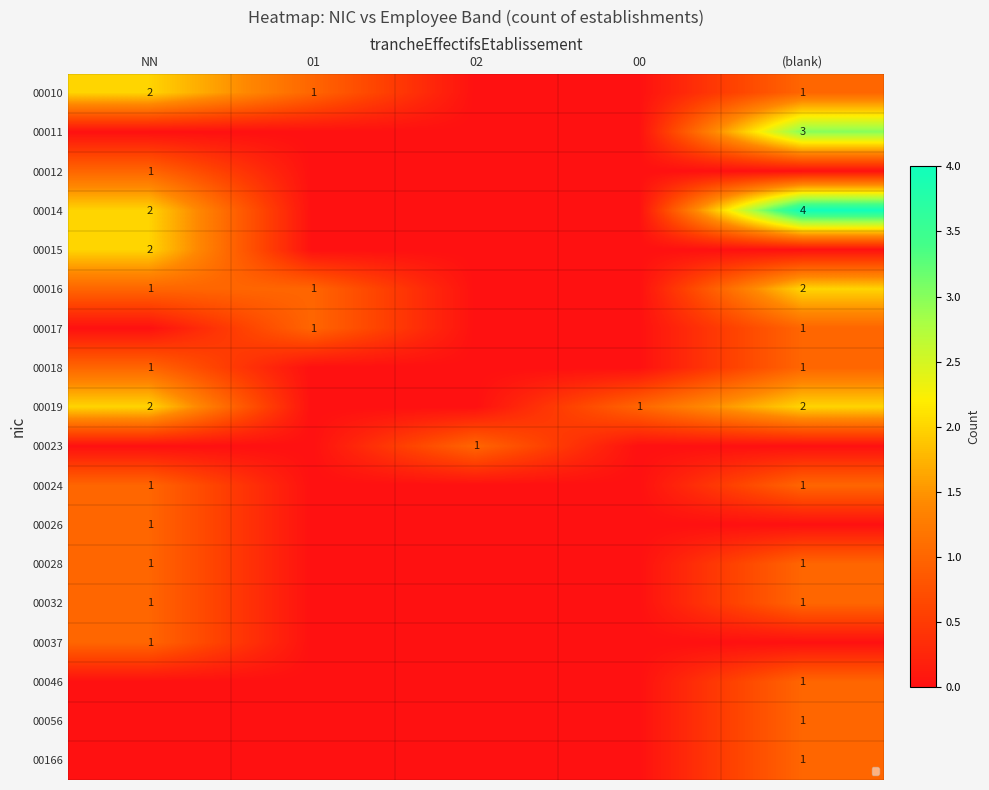

What is the difference between the maximum and minimum values in the 00018 series?

1